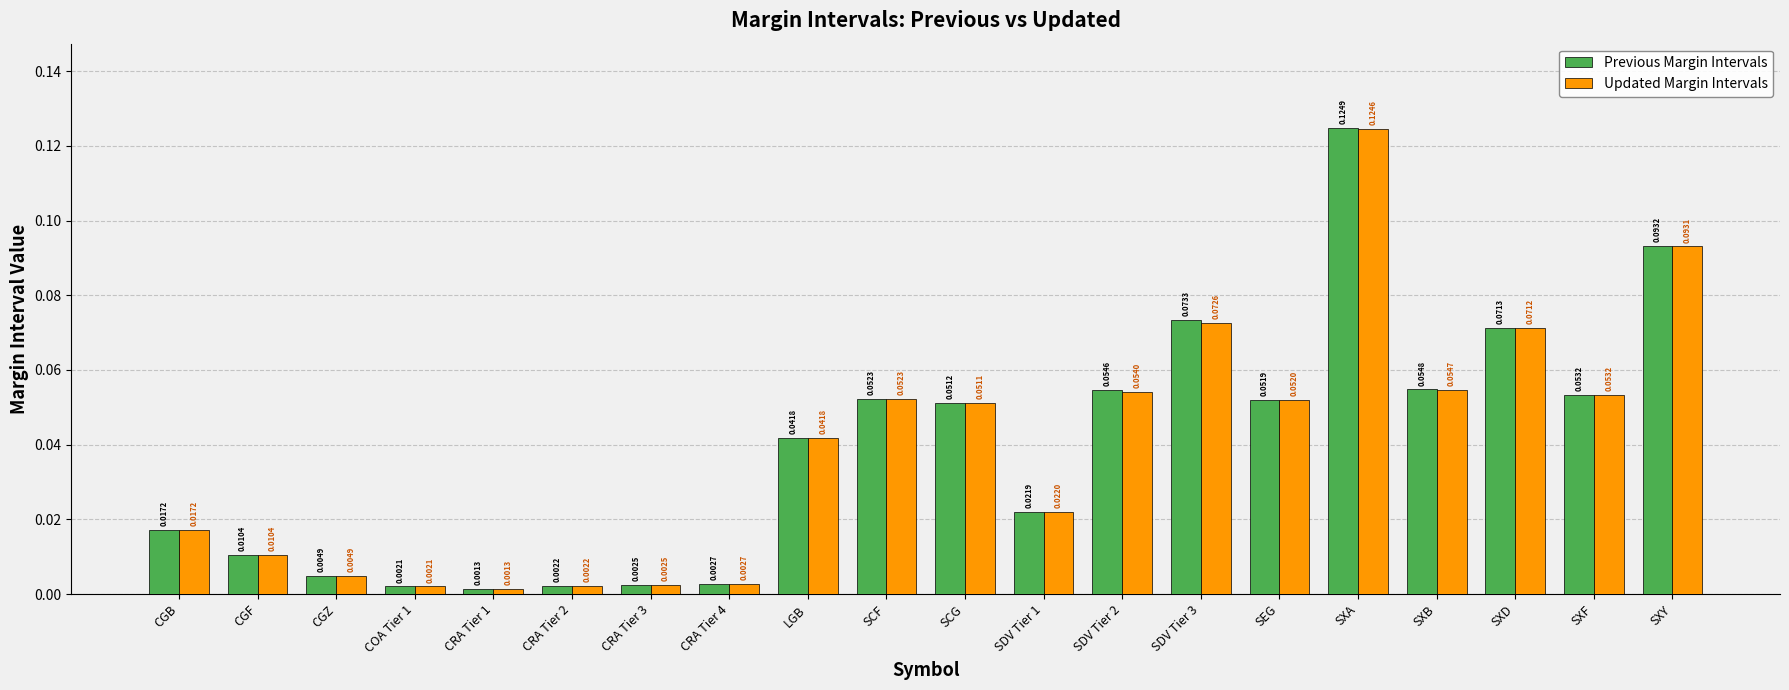

What is the label of the 11th bar from the left?

SCG